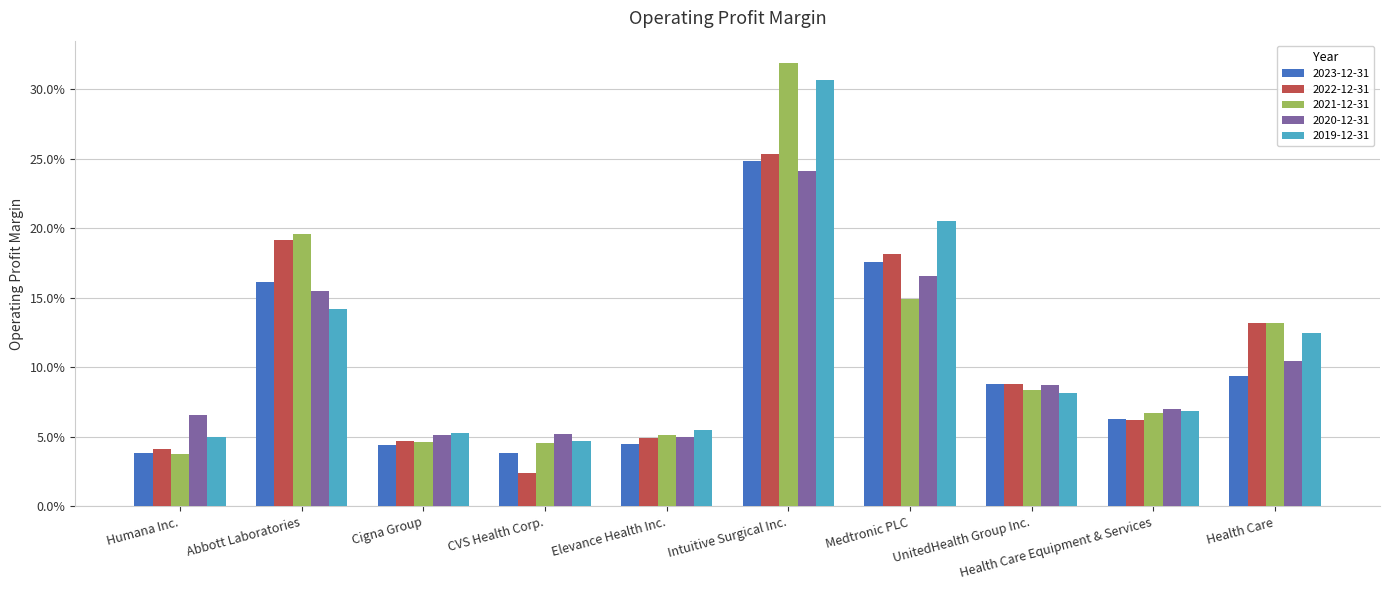

Does the chart contain any negative values?

No